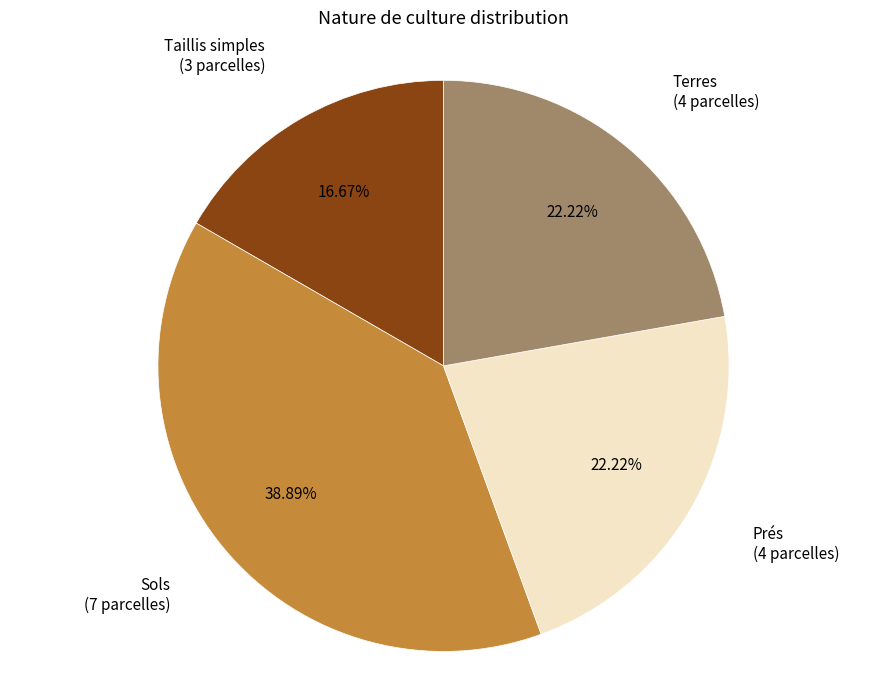

What is the ratio of the value at Terres to the value at Sols?

0.6